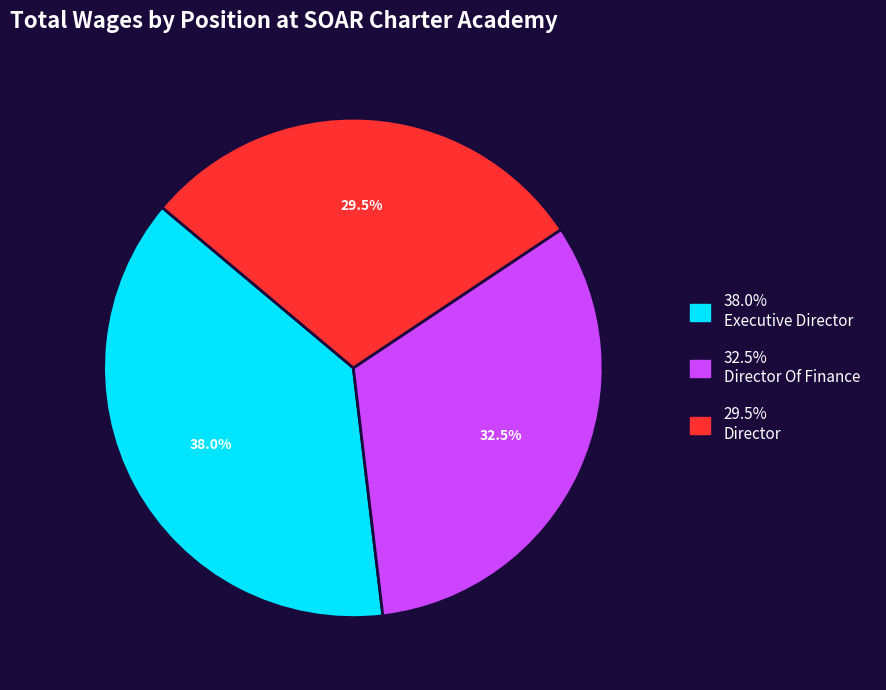

Do 29.5% Director and 32.5% Director Of Finance together represent more than half of the pie?

Yes